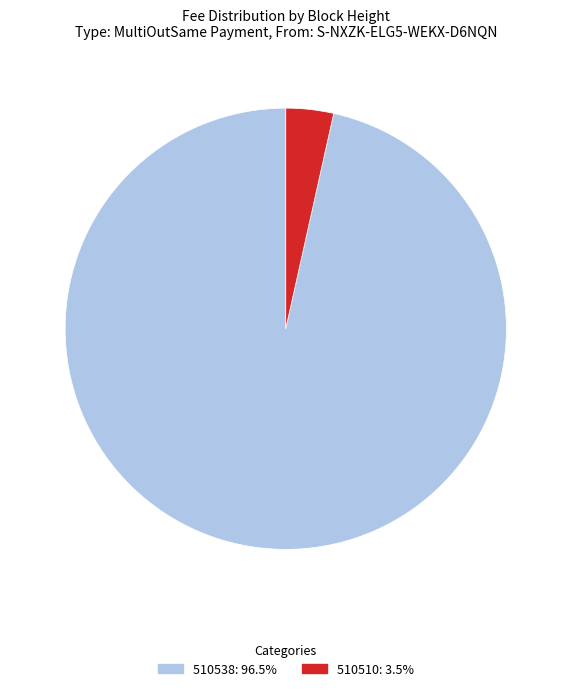

How many slices are in this pie chart?

2